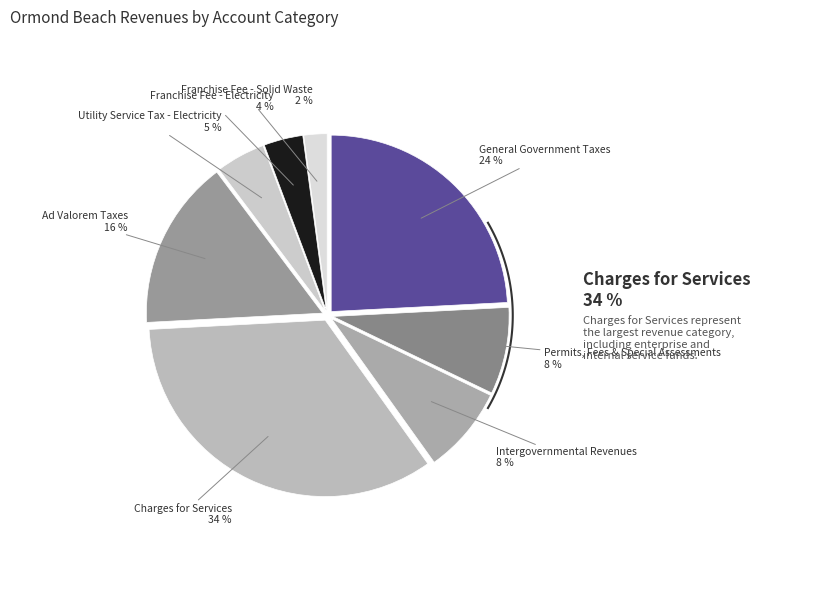

True or false: Franchise Fee - Solid Waste accounts for 1% of the total.

False